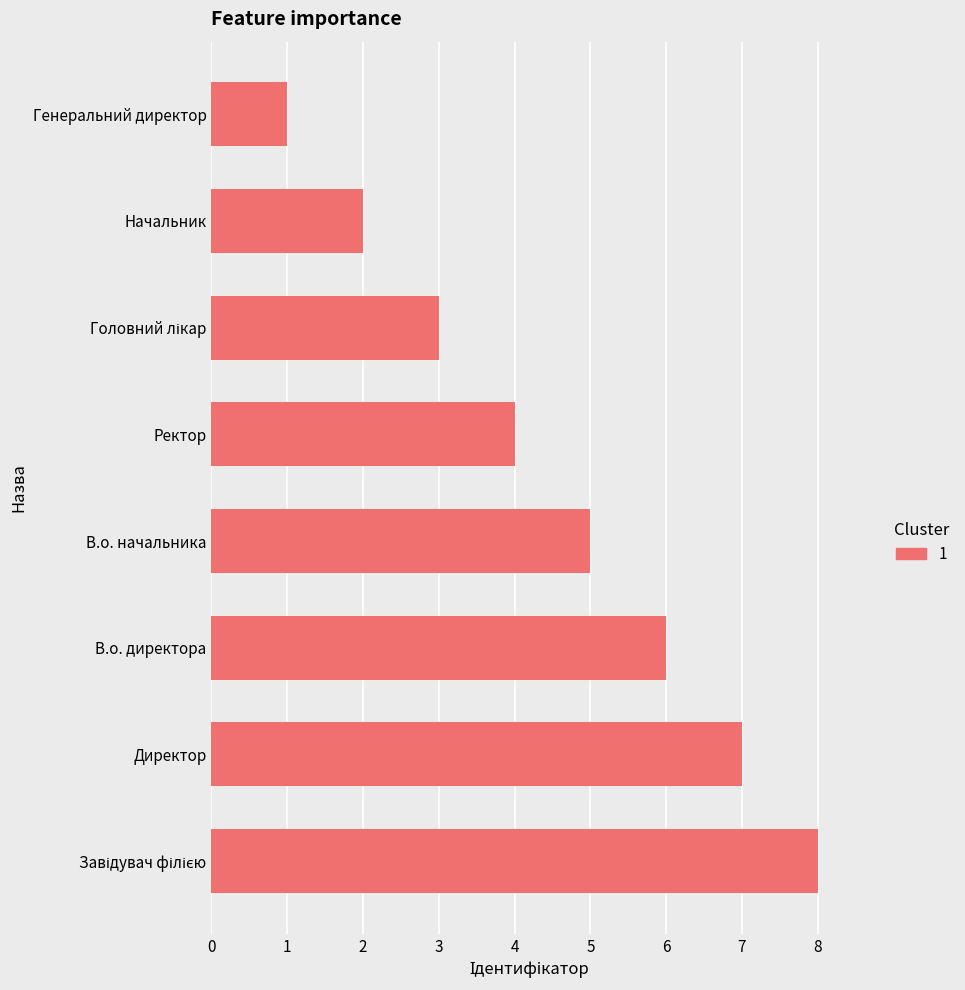

Reading top to bottom, list all the values displayed in this chart.

1	2	3	4	5	6	7	8